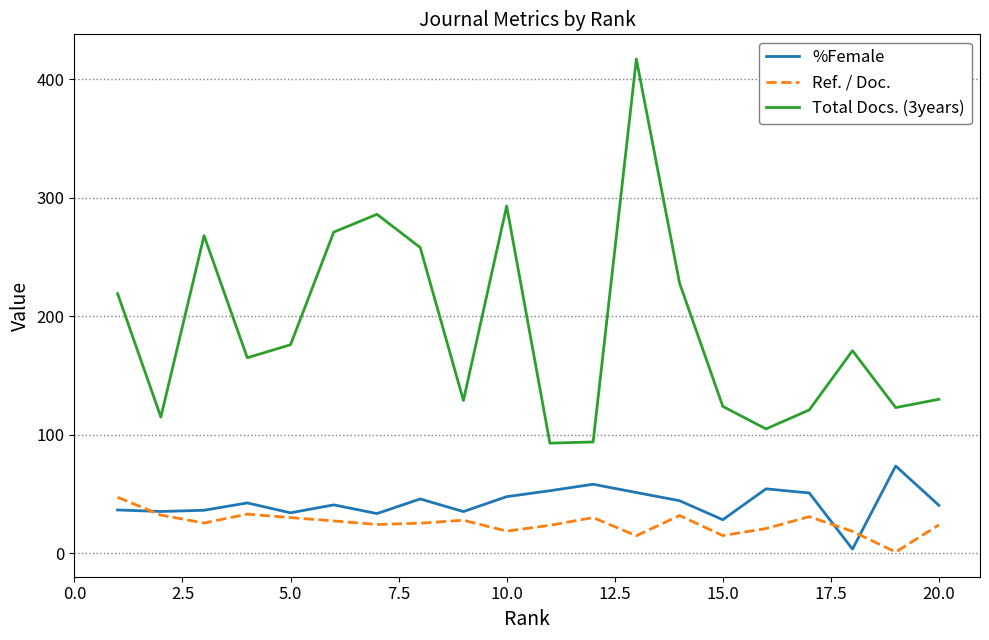

True or false: Ref. / Doc. and Total Docs. (3years) intersect in this chart.

False